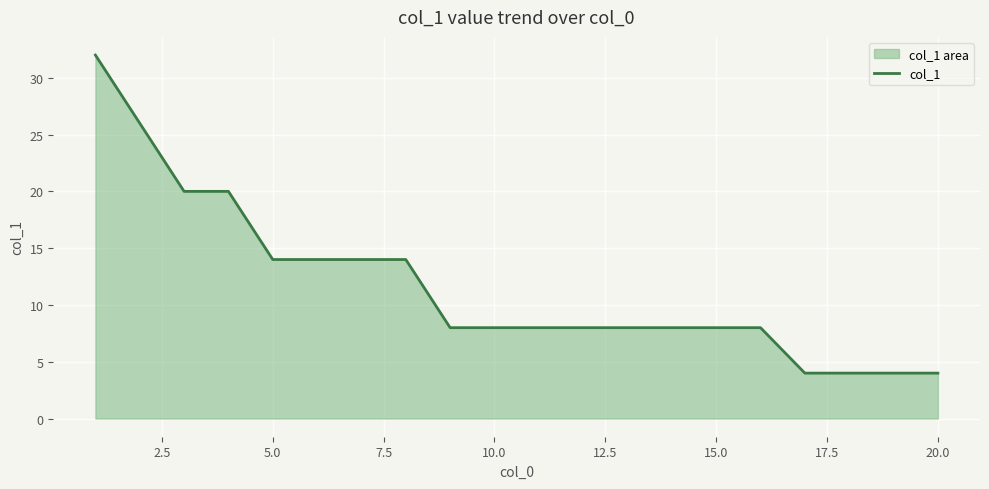

How many values exceed 8?

8